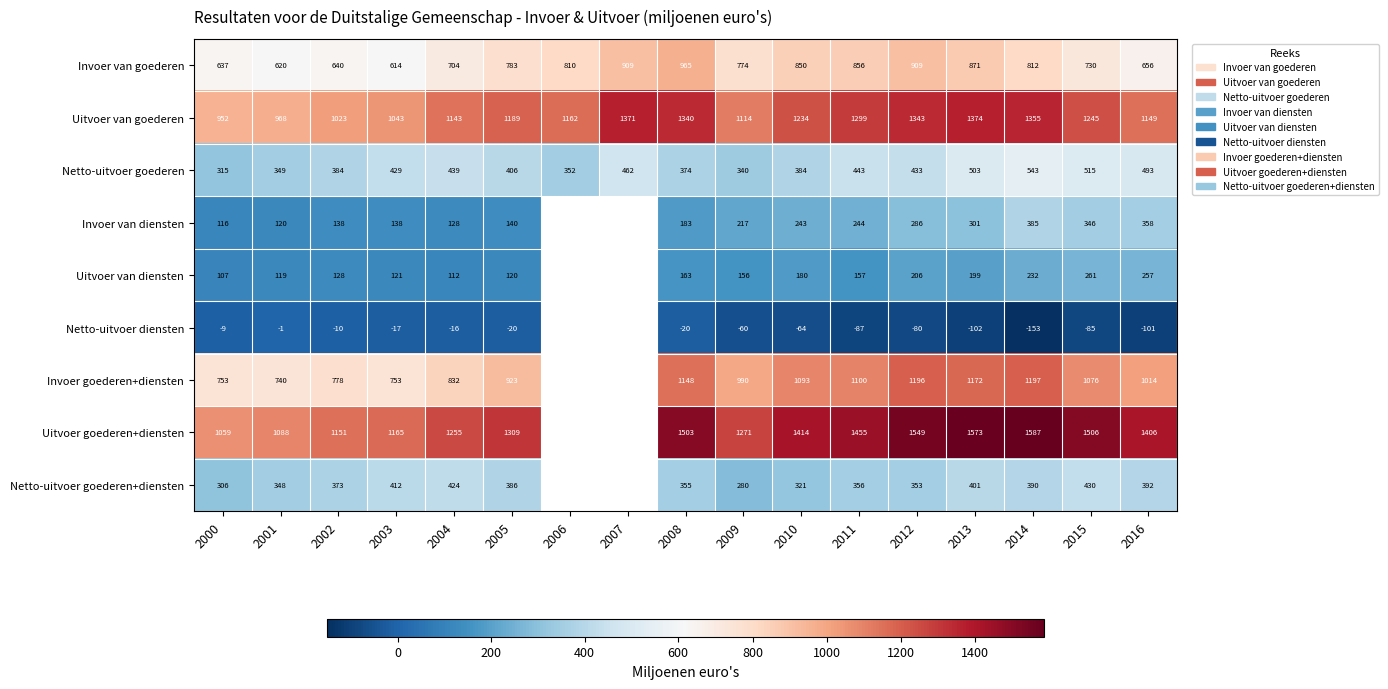

At which label is Invoer van goederen closest to 789?

2005